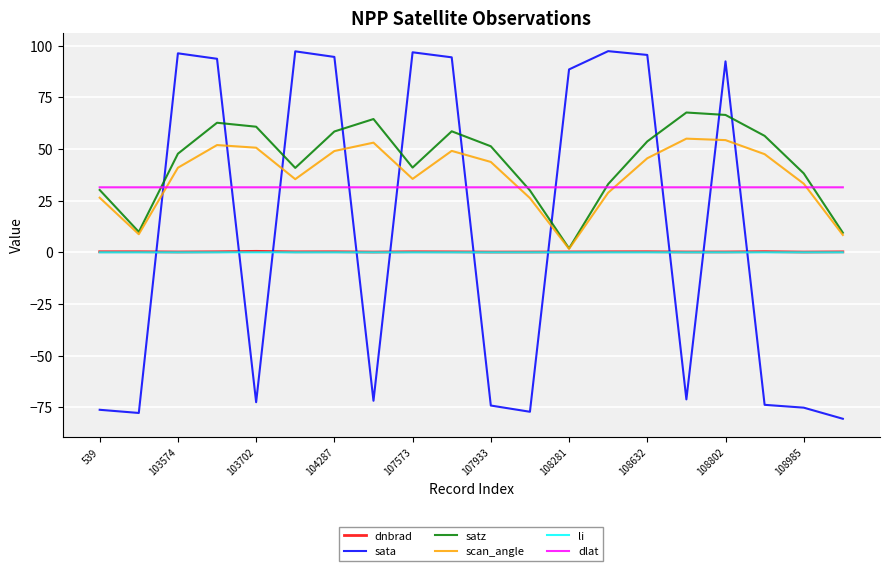

Which series has the widest spread of values?

sata